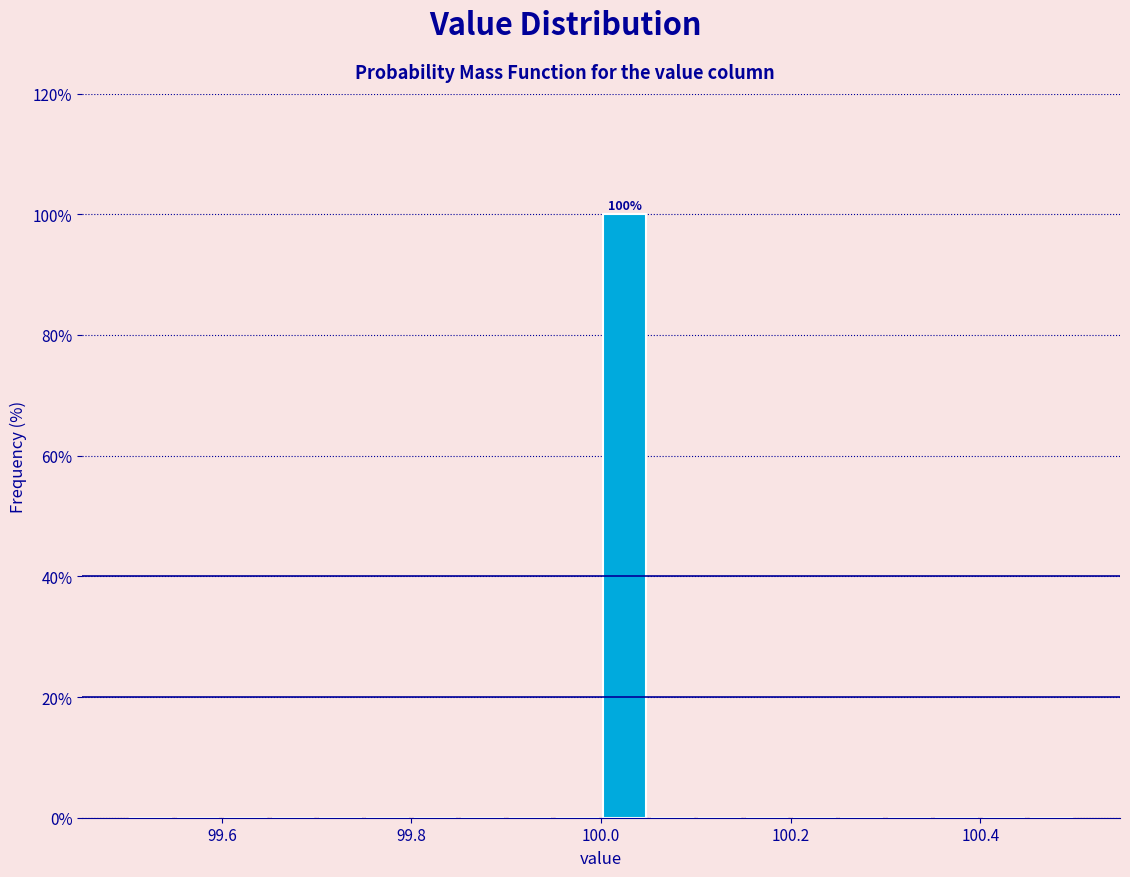

Read against the x-axis, roughly where is the centre of the tallest bar?

100.02